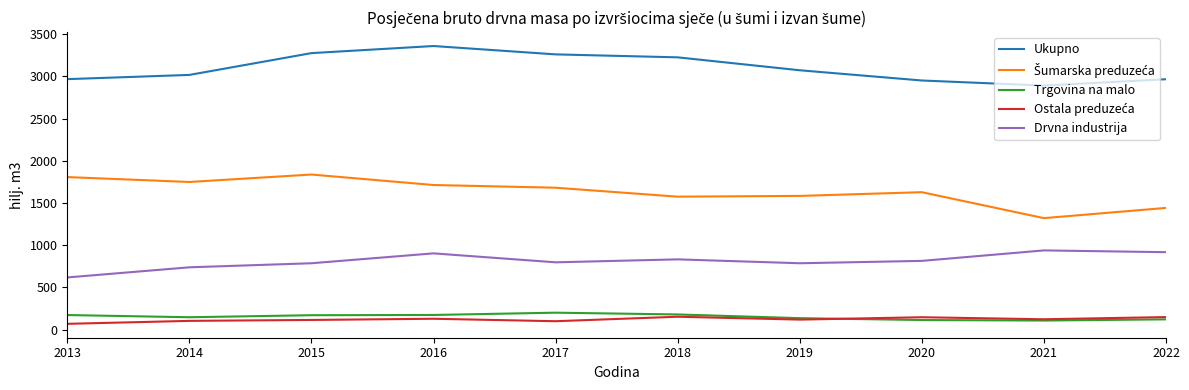

True or false: Drvna industrija has a value of 345 at 2020.

False